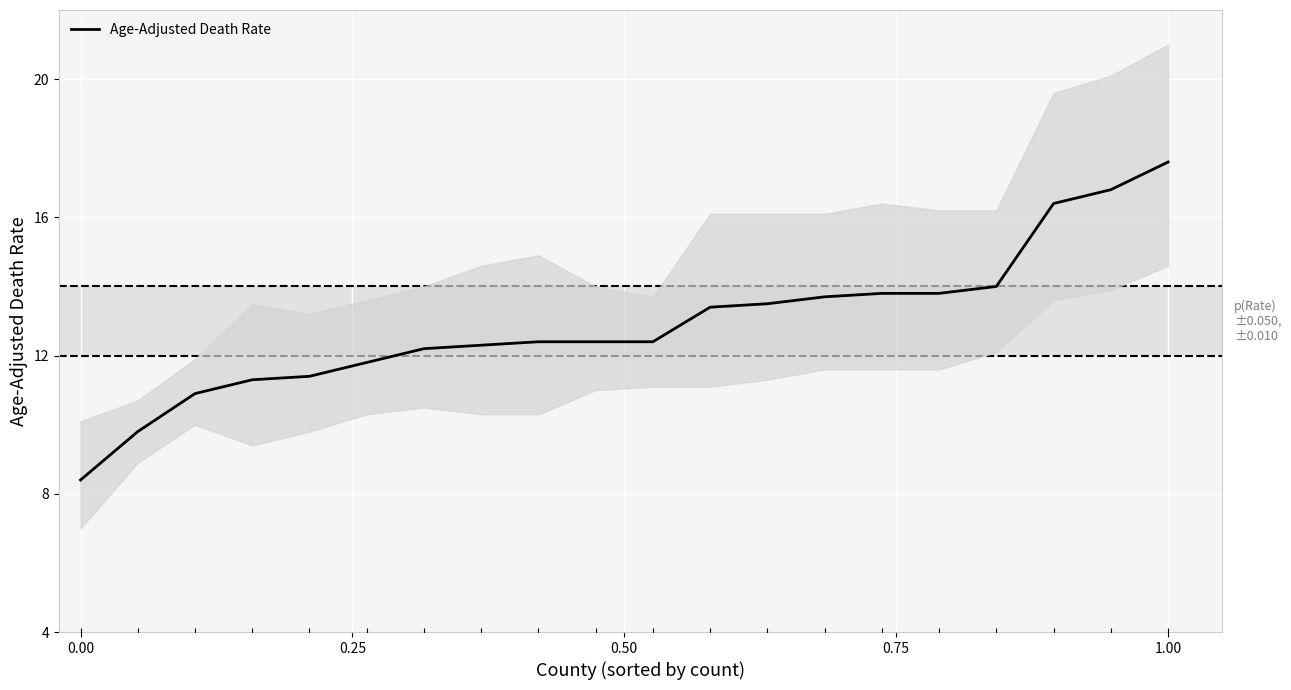

True or false: Age-Adjusted Death Rate has a value of 10.5 at 1.00.

False